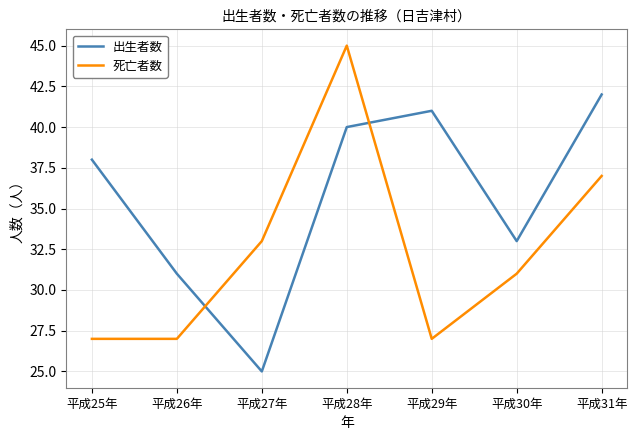

At which category does the chart reach its peak across all series?

平成28年